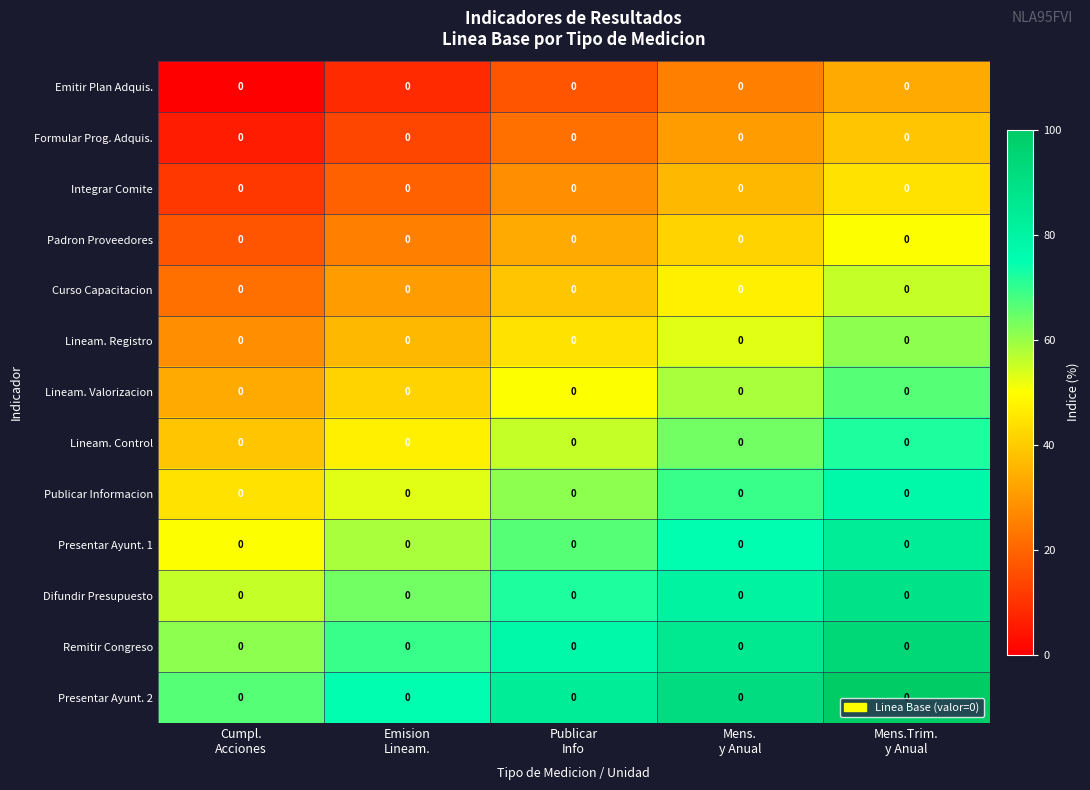

At how many categories does at least one series exceed 45?

5